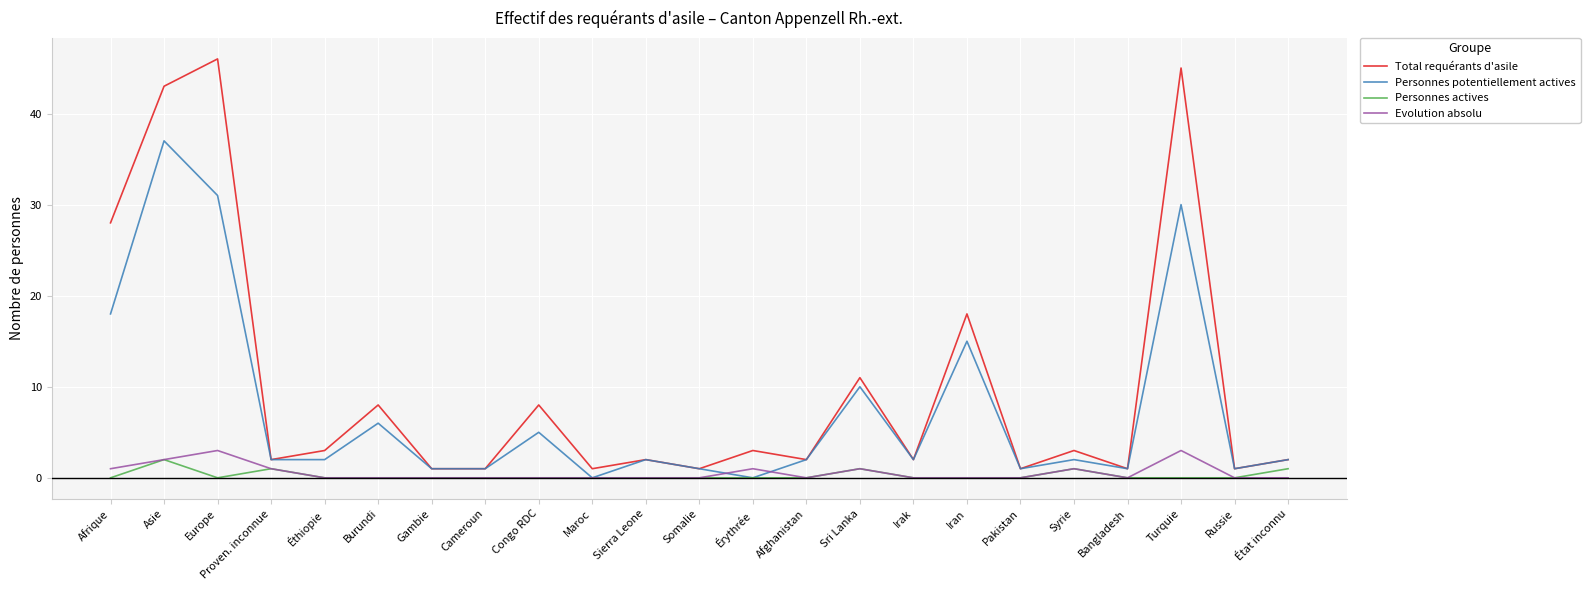

Rank the series by their maximum value, from lowest to highest.

Personnes actives, Evolution absolu, Personnes potentiellement actives, Total requérants d'asile